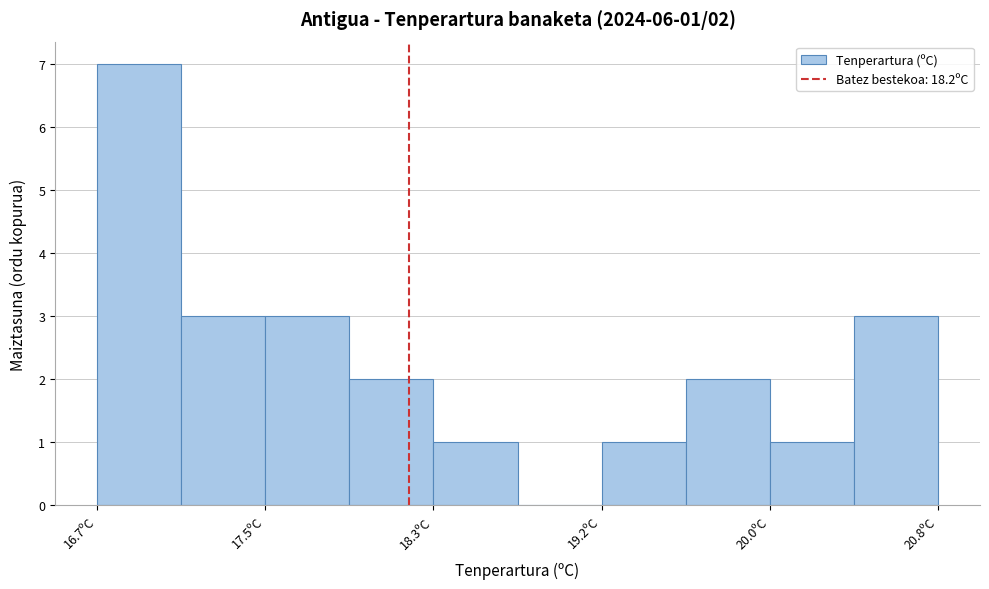

Which range on the x-axis has the tallest bar?

16.70 to 17.11